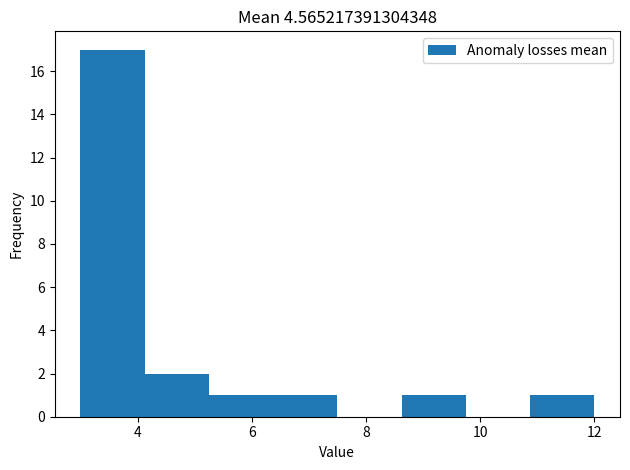

Which range on the x-axis has the tallest bar?

3.0 to 4.2